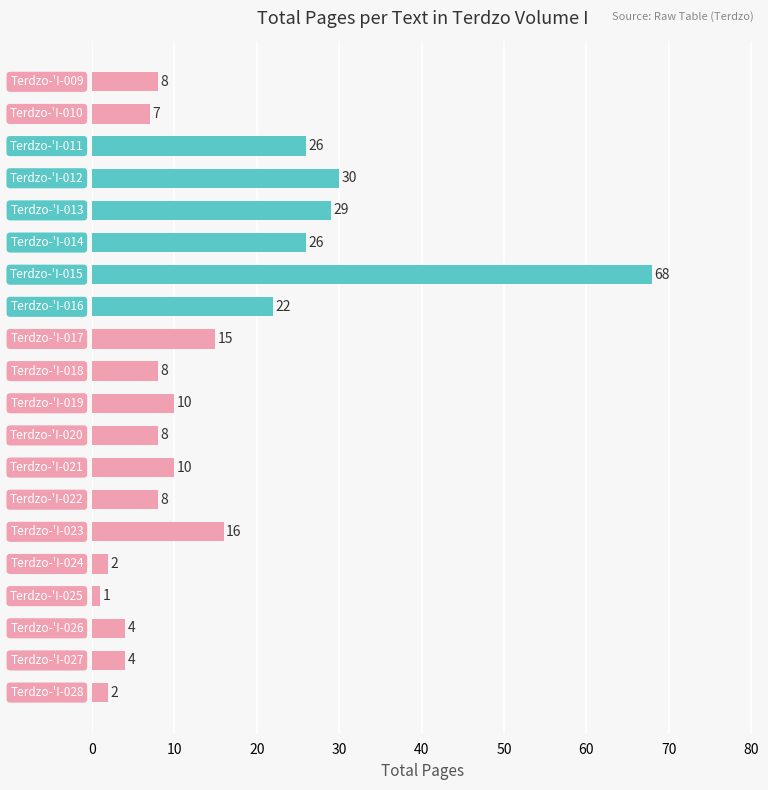

What is the difference between the maximum and second lowest values?

66